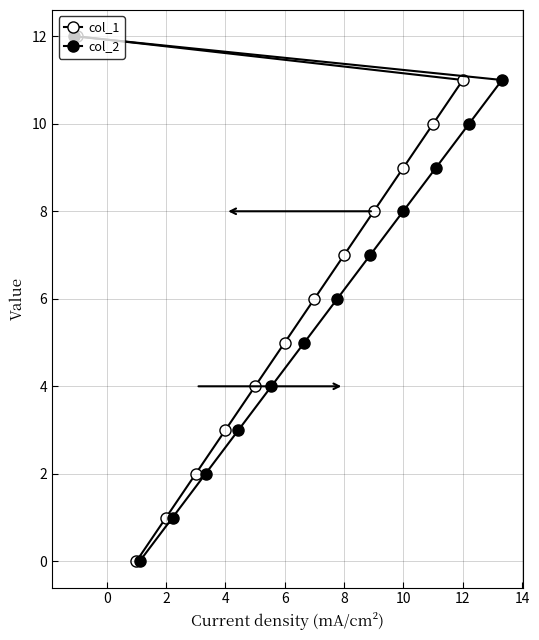

What is the greatest value displayed?

12